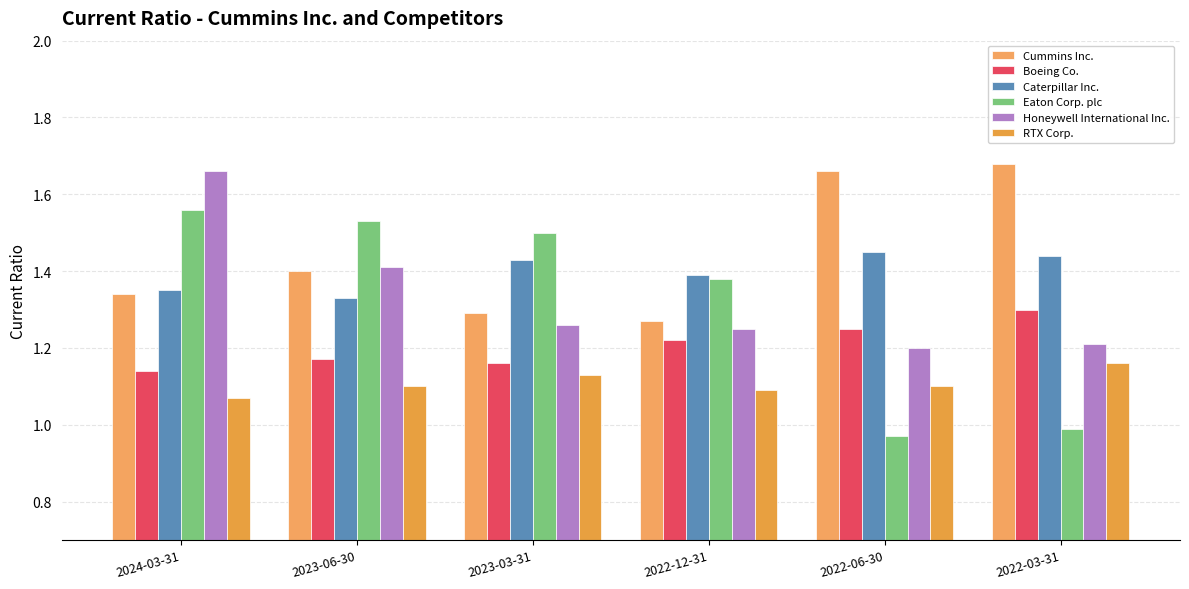

How many bars are there in total?

36